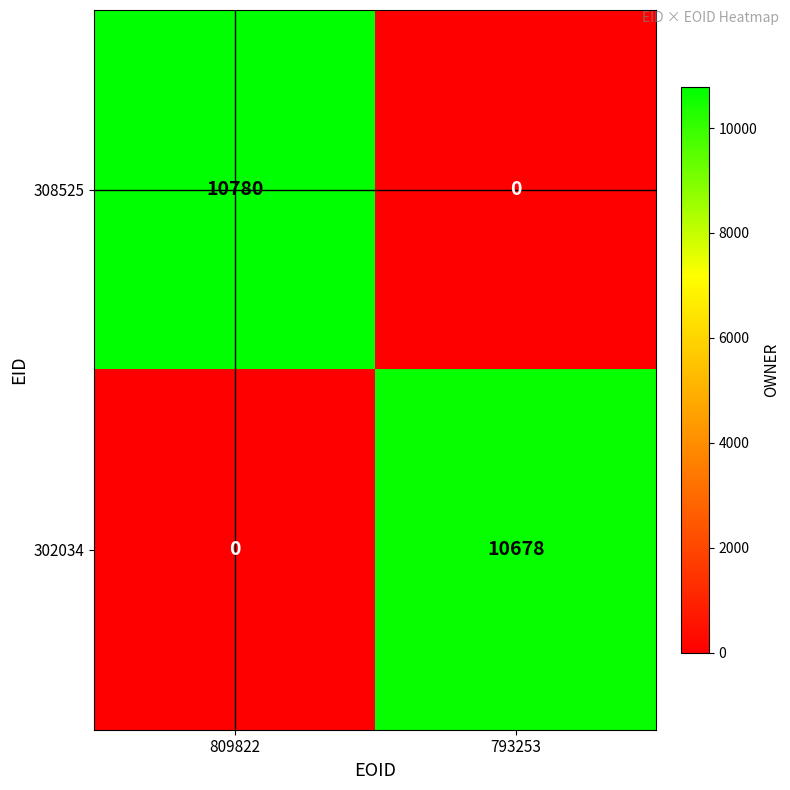

The 302034 series shows 0 at 809822. True or false?

True